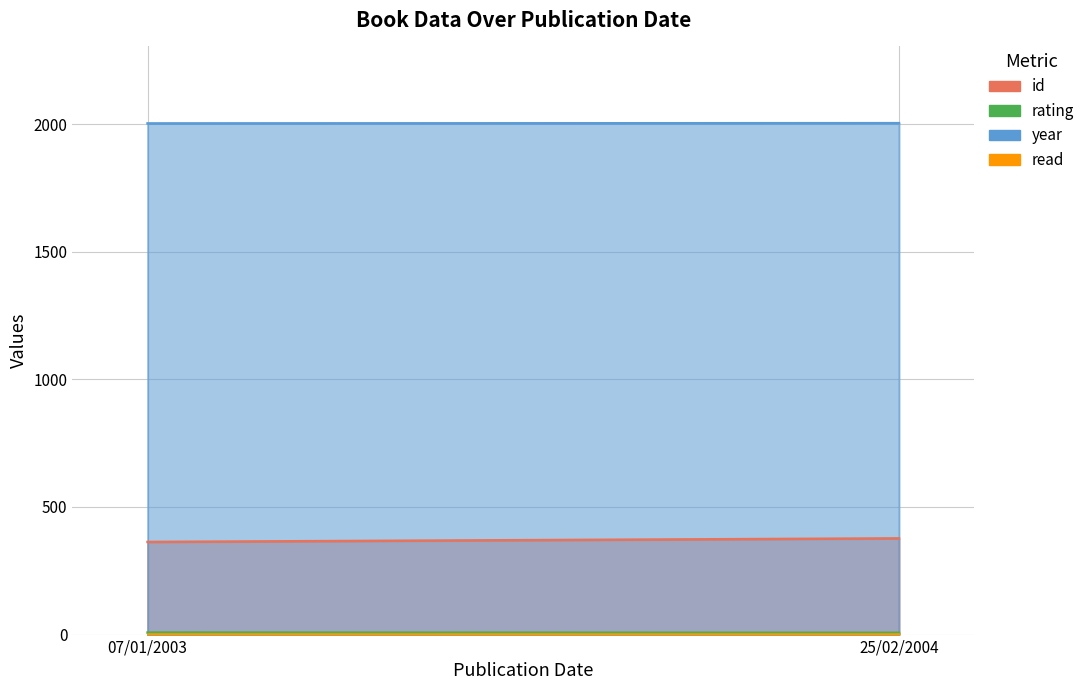

At which label is id closest to 370?

07/01/2003